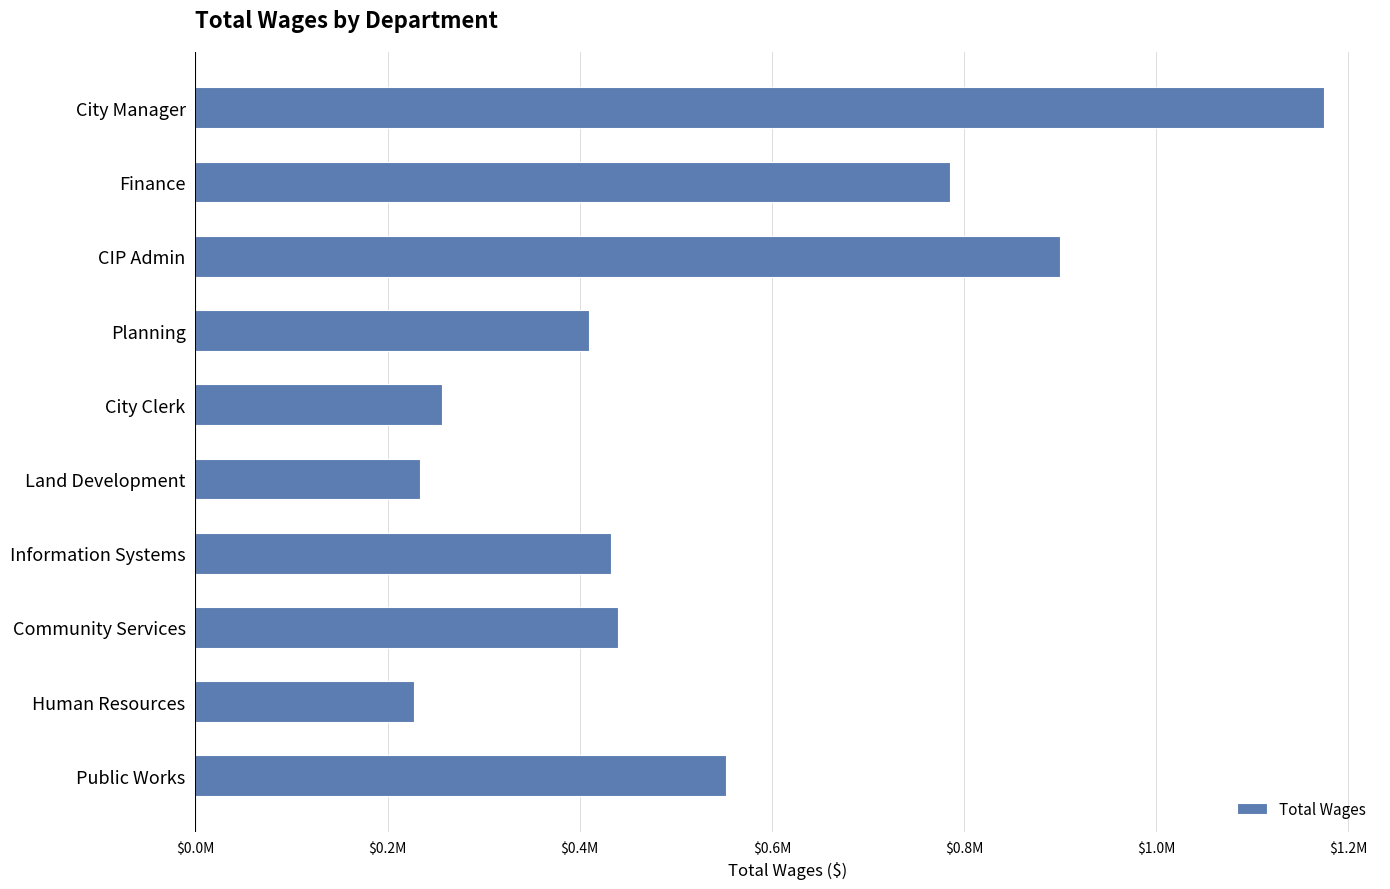

Are the bars horizontal?

Yes